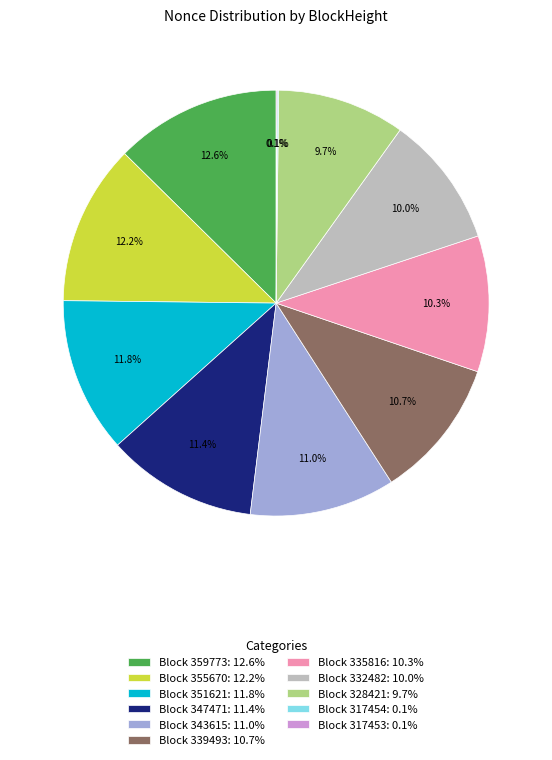

To the nearest percent, what is the average slice percentage?

9%